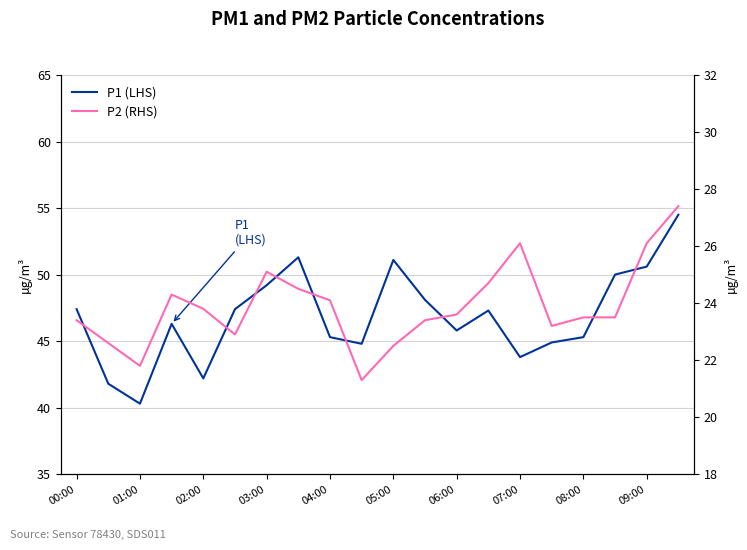

What is the maximum value shown in the chart?

54.5